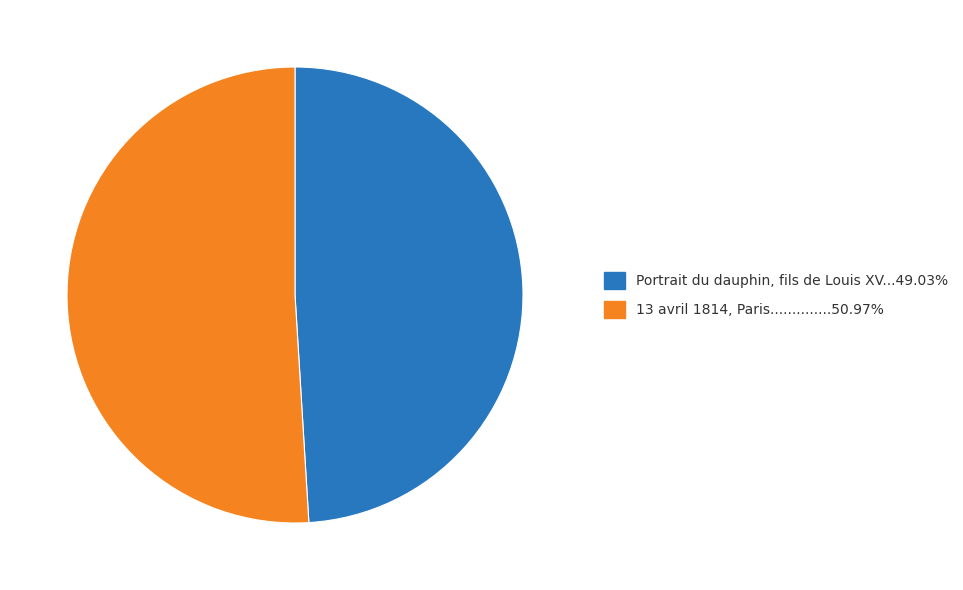

Is there any slice that represents more than half of the pie?

Yes